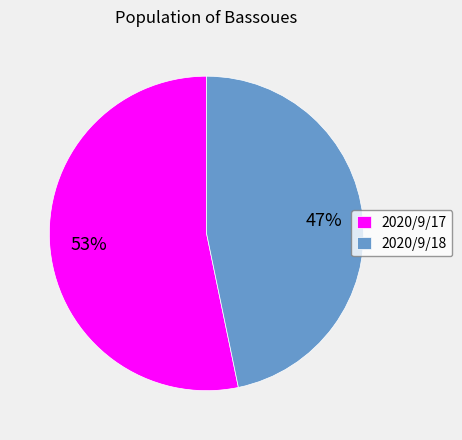

Which slice is the largest?

2020/9/17